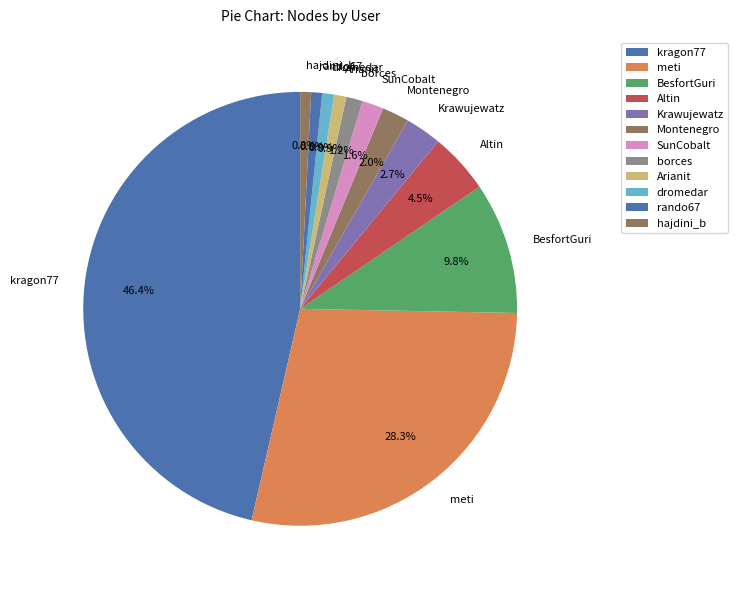

Does any single category account for the majority?

No